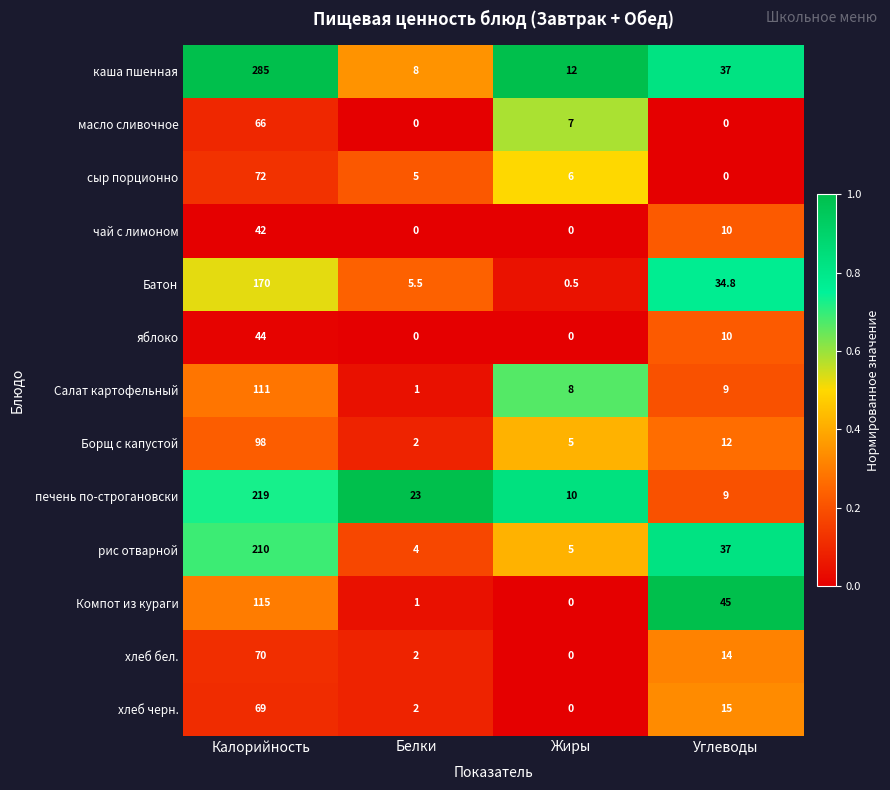

Is it true that Компот из кураги equals 45.0 at Углеводы?

True